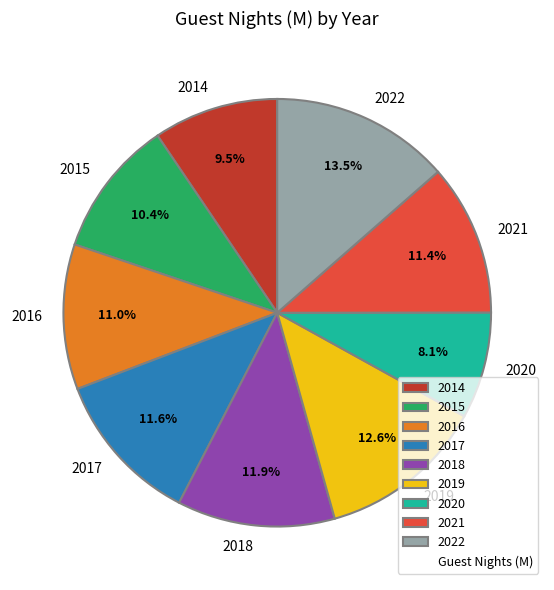

What is the smallest slice in the pie chart?

2020